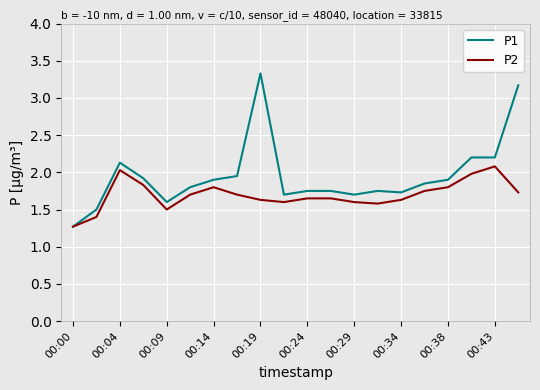

How many categories are shown in the chart?

20